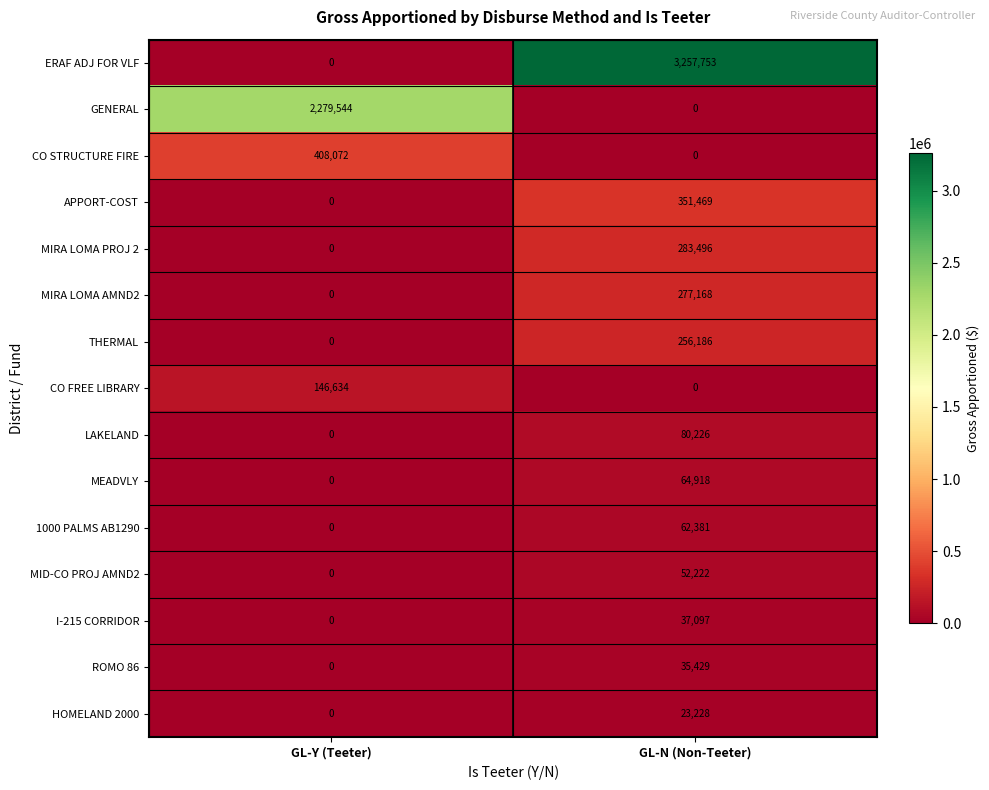

Reading left to right, extract all data points from this chart.

ERAF ADJ FOR VLF: GL-Y (Teeter)=0	GL-N (Non-Teeter)=3257753
GENERAL: GL-Y (Teeter)=2279544	GL-N (Non-Teeter)=0
CO STRUCTURE FIRE: GL-Y (Teeter)=408072	GL-N (Non-Teeter)=0
APPORT-COST: GL-Y (Teeter)=0	GL-N (Non-Teeter)=351469
MIRA LOMA PROJ 2: GL-Y (Teeter)=0	GL-N (Non-Teeter)=283496
MIRA LOMA AMND2: GL-Y (Teeter)=0	GL-N (Non-Teeter)=277168
THERMAL: GL-Y (Teeter)=0	GL-N (Non-Teeter)=256186
CO FREE LIBRARY: GL-Y (Teeter)=146634	GL-N (Non-Teeter)=0
LAKELAND: GL-Y (Teeter)=0	GL-N (Non-Teeter)=80226
MEADVLY: GL-Y (Teeter)=0	GL-N (Non-Teeter)=64918
1000 PALMS AB1290: GL-Y (Teeter)=0	GL-N (Non-Teeter)=62381
MID-CO PROJ AMND2: GL-Y (Teeter)=0	GL-N (Non-Teeter)=52222
I-215 CORRIDOR: GL-Y (Teeter)=0	GL-N (Non-Teeter)=37097
ROMO 86: GL-Y (Teeter)=0	GL-N (Non-Teeter)=35429
HOMELAND 2000: GL-Y (Teeter)=0	GL-N (Non-Teeter)=23228